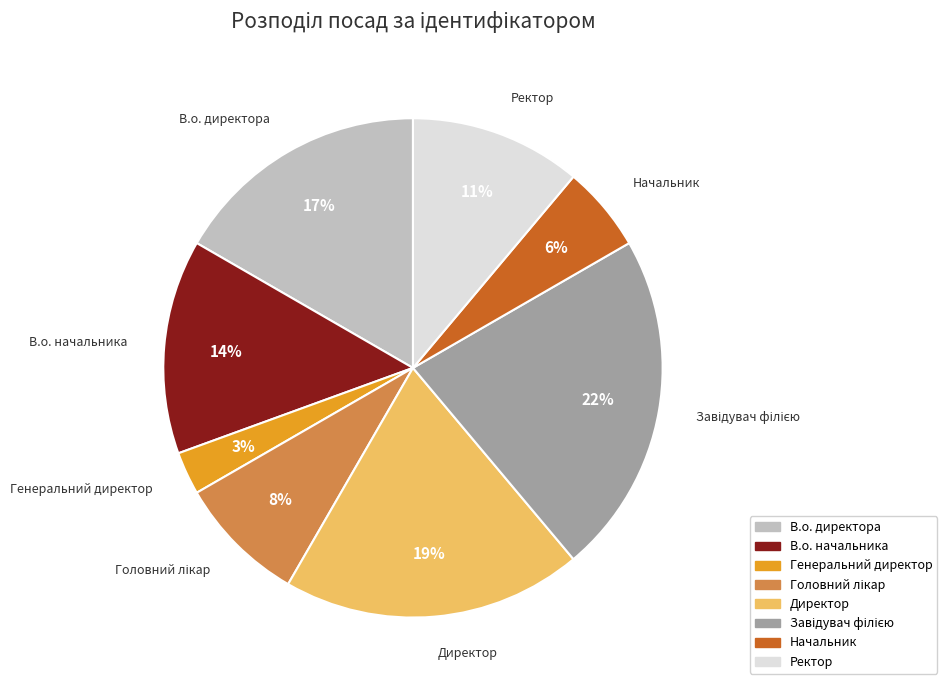

Which has a higher value, Генеральний директор or В.о. начальника?

В.о. начальника